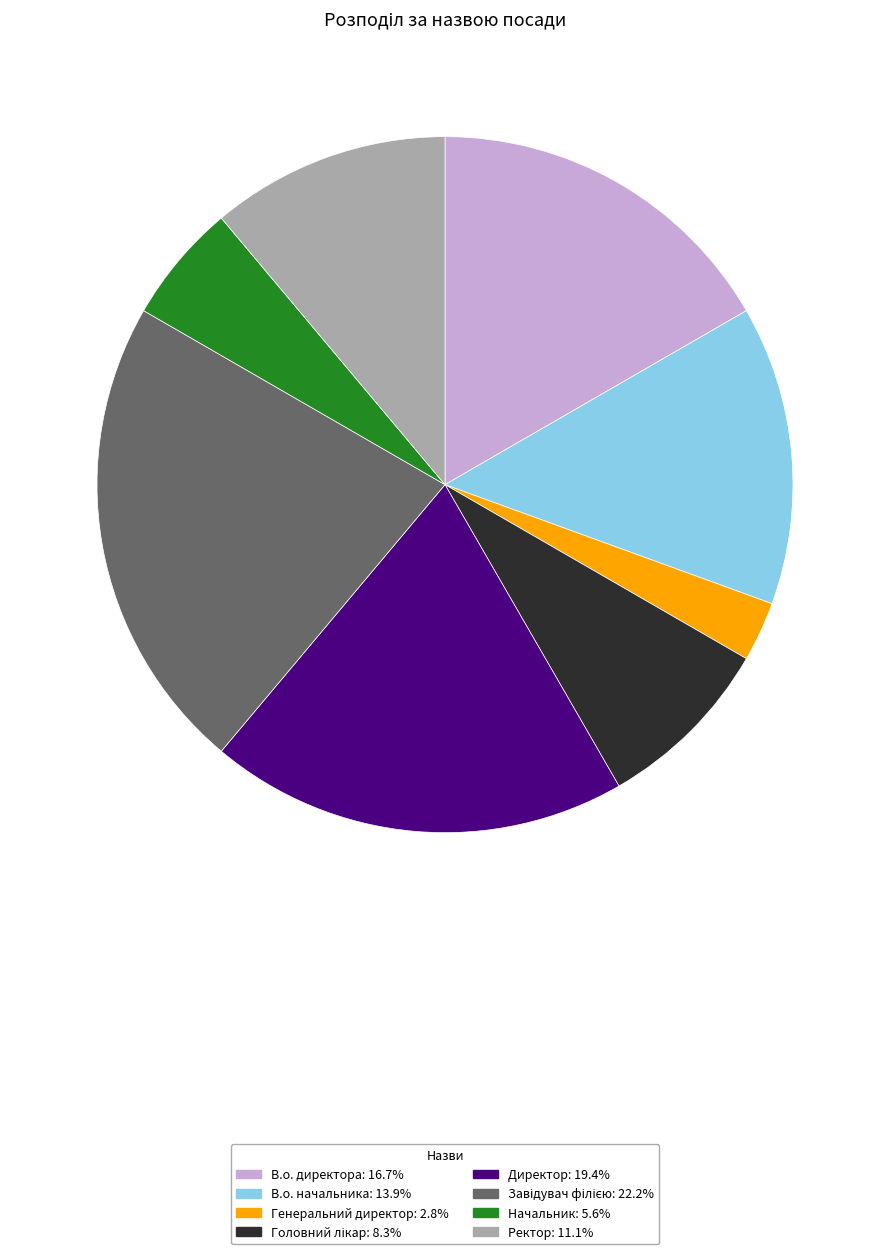

Which category has the smallest portion of the pie?

Генеральний директор